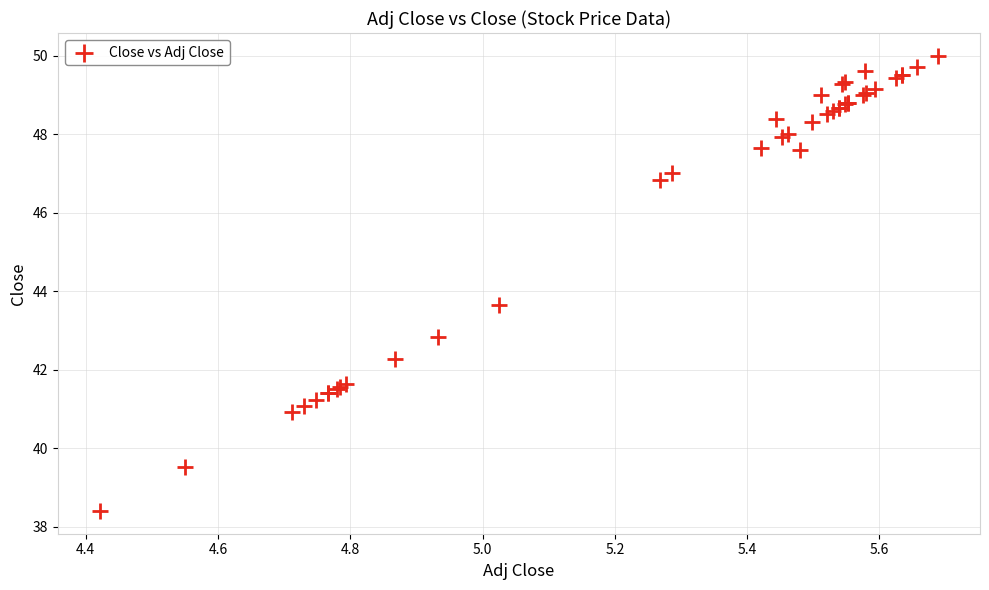

What Y value in the scatter plot is closest to 44?

43.6